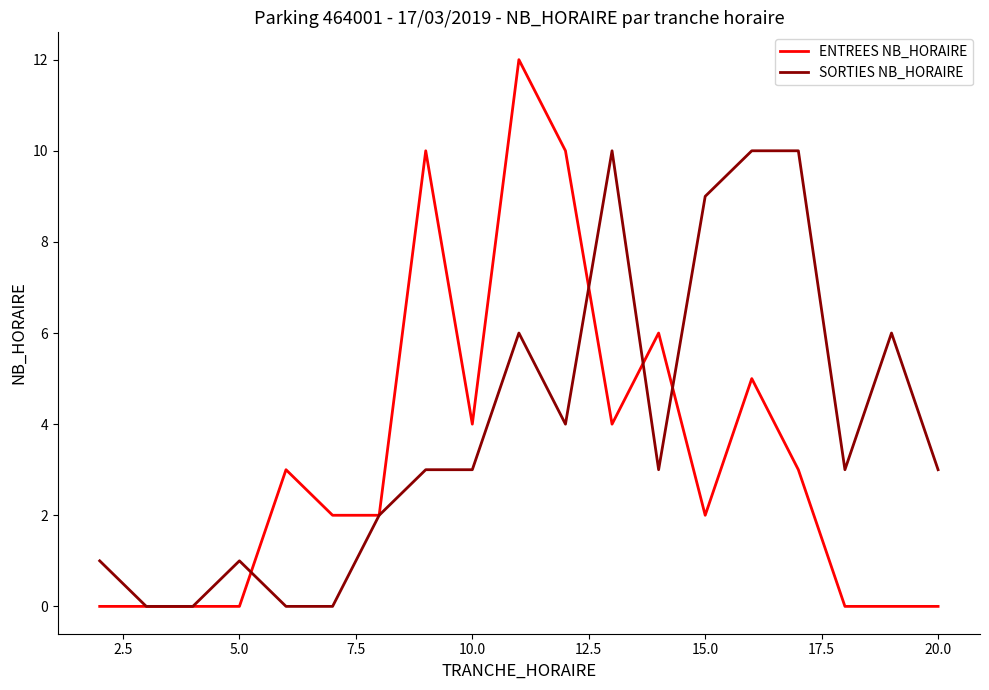

Which series has the largest range (max minus min)?

ENTREES NB_HORAIRE